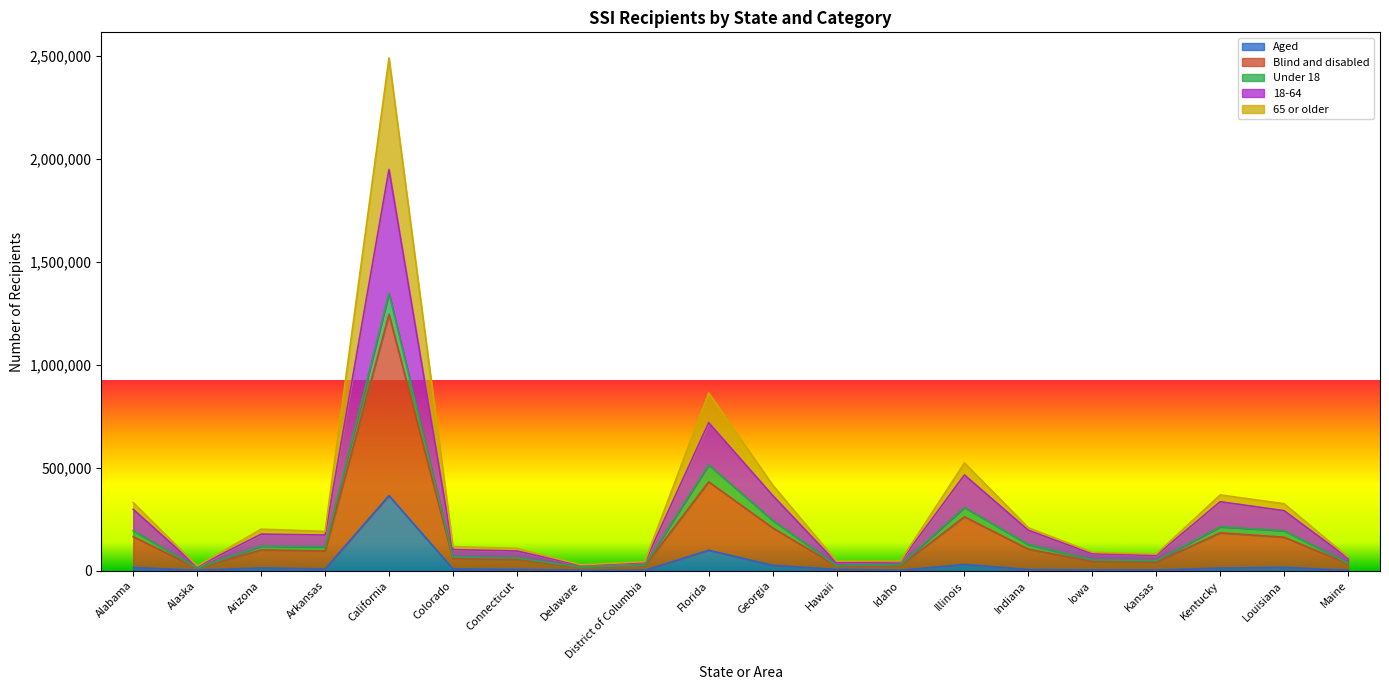

What is the sum of all Aged values?

631192